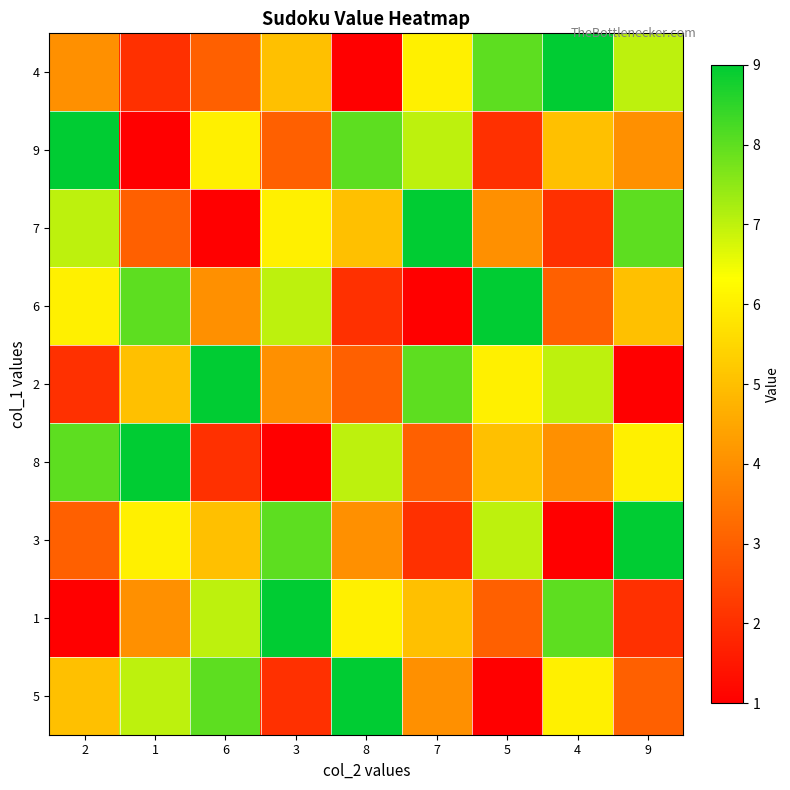

Rank the series at 2 from lowest to highest value.

1, 2, 3, 4, 5, 6, 7, 8, 9